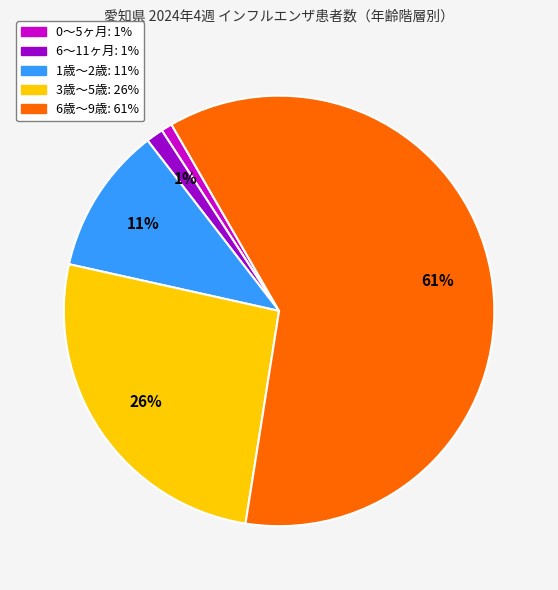

Count the number of slices in the pie.

5